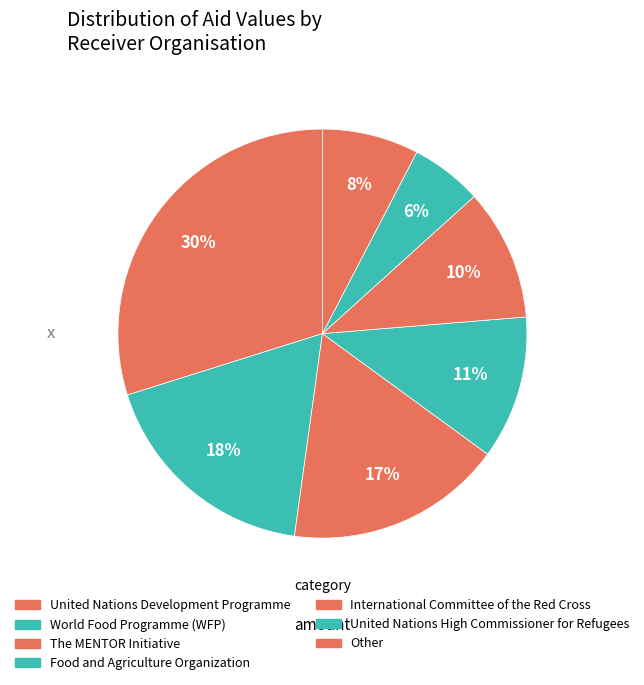

What is the largest slice in the pie chart?

United Nations Development Programme